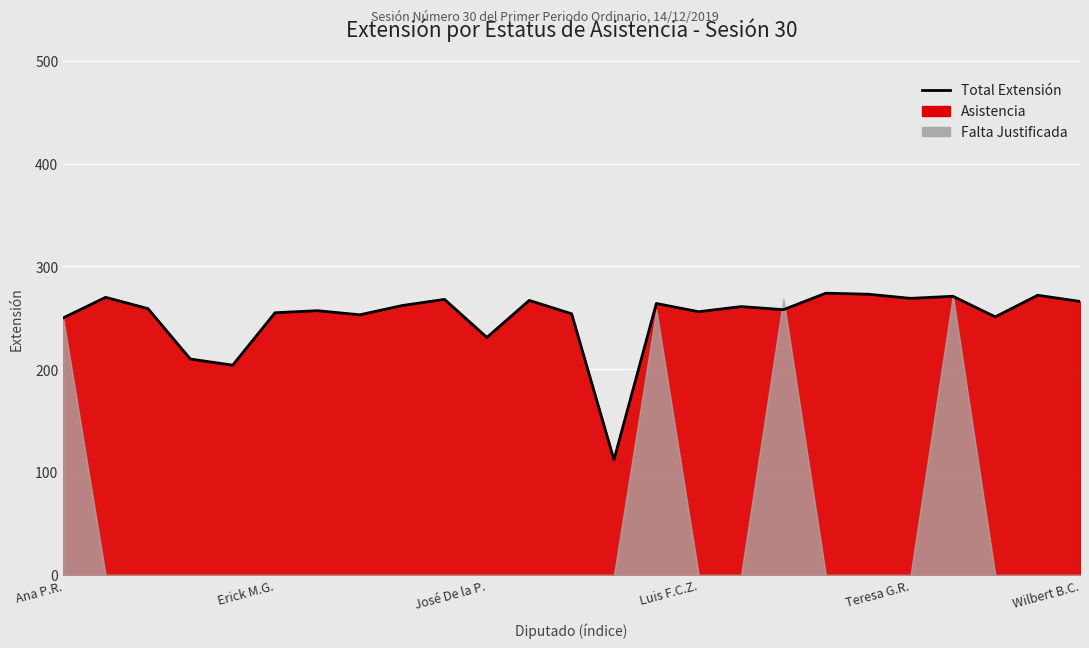

What is the label of the 9th point from the right?

16